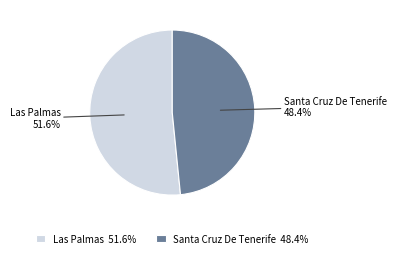

Does Santa Cruz De Tenerife account for over 50% of the chart?

No